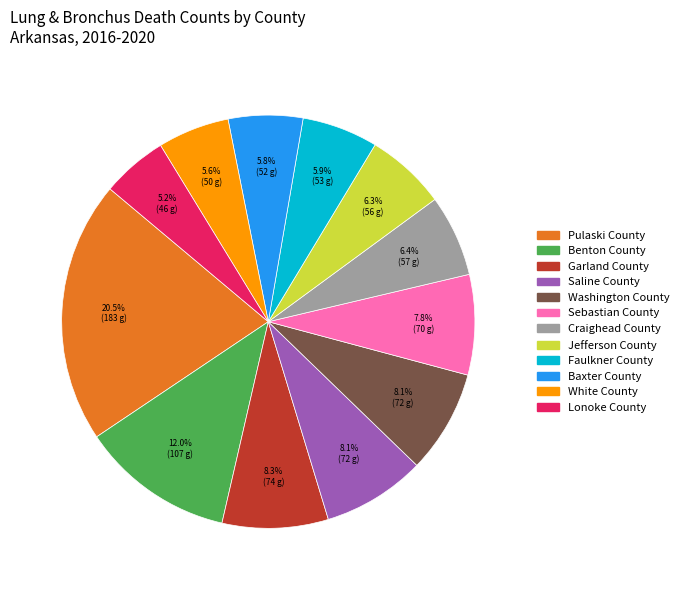

What is the largest slice in the pie chart?

Pulaski County